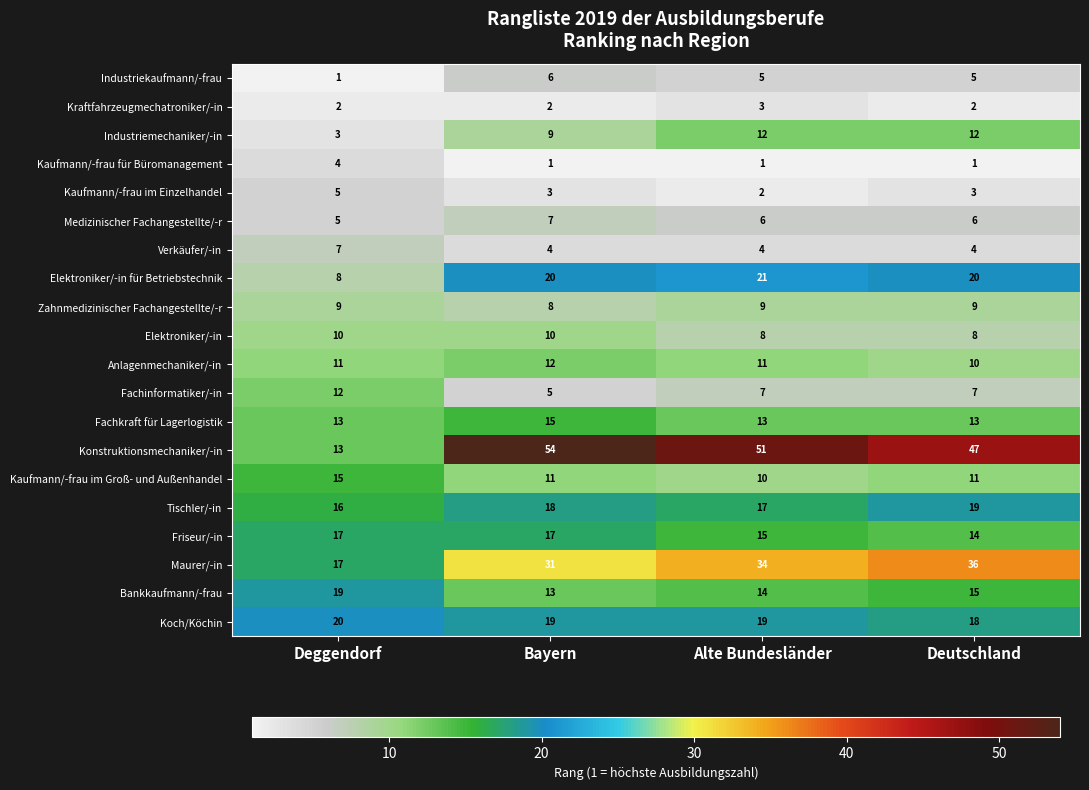

At how many categories does at least one series exceed 52?

1